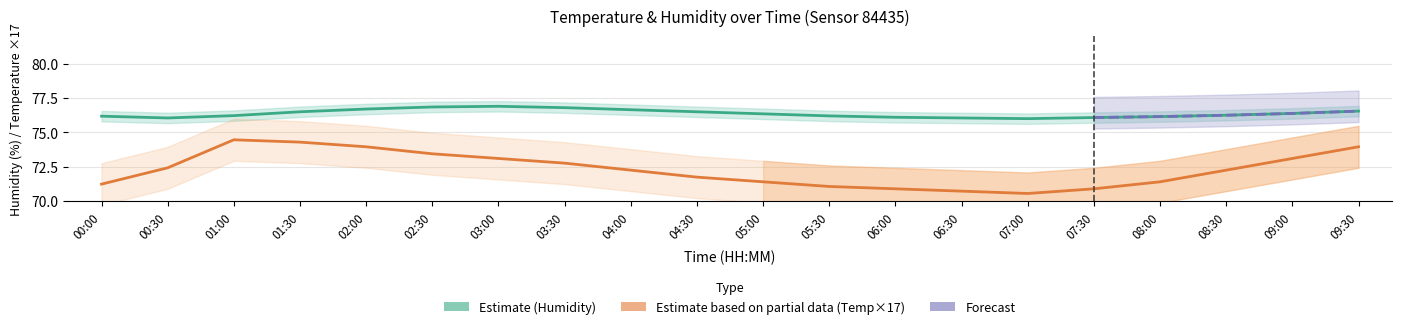

What is the difference between the maximum and minimum values in the temperature series?

0.2